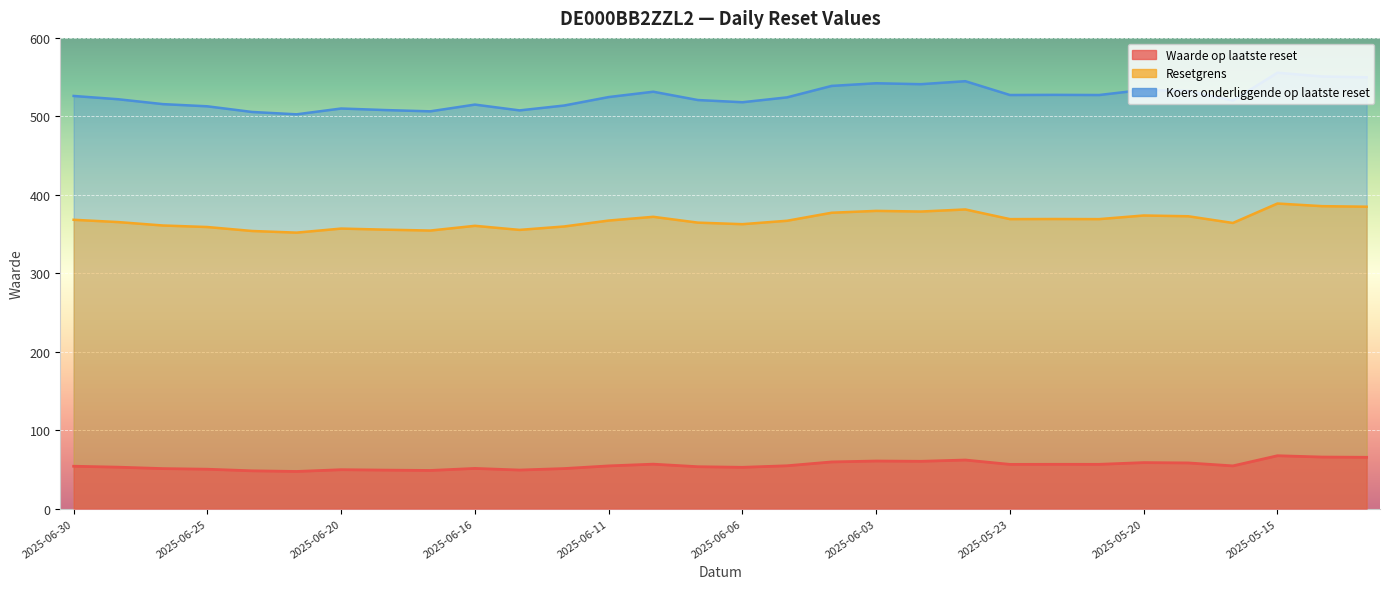

List the series in order of their overall mean, lowest first.

Waarde op laatste reset, Koers onderliggende op laatste reset, Resetgrens